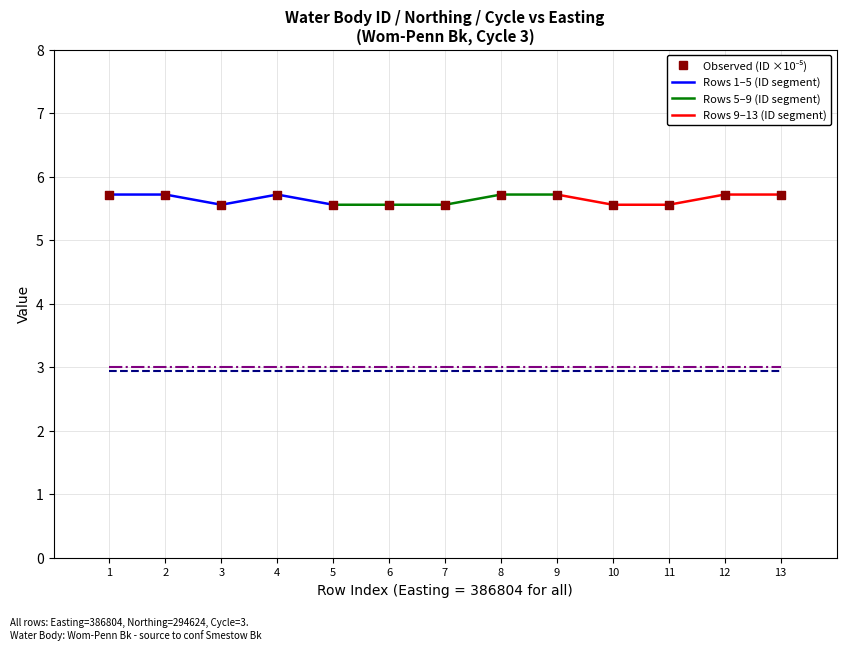

At which category is the sum across all series the highest?

8